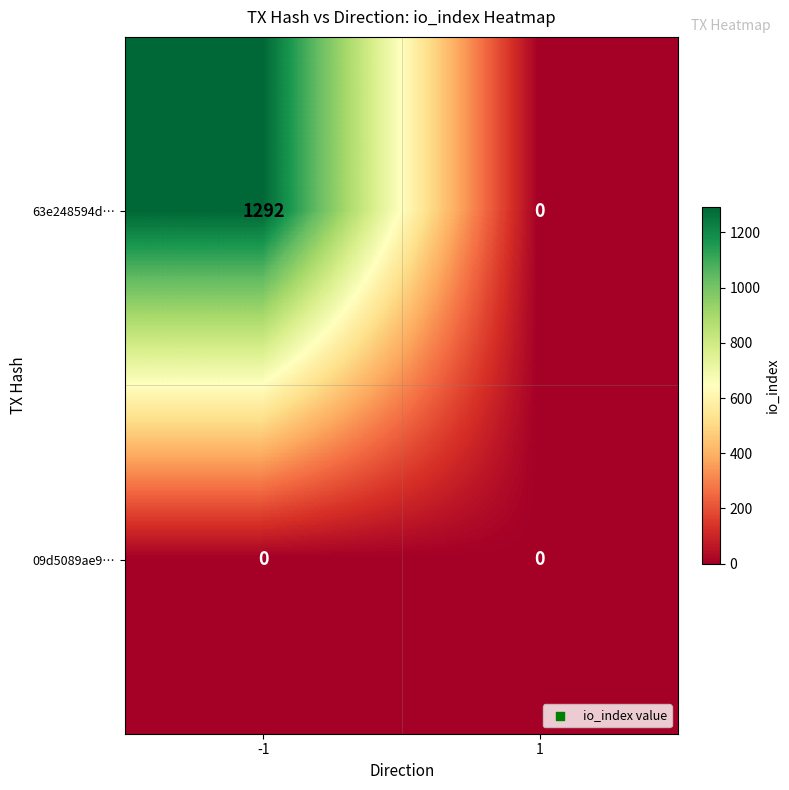

Which series has the largest total across all categories?

63e248594d…